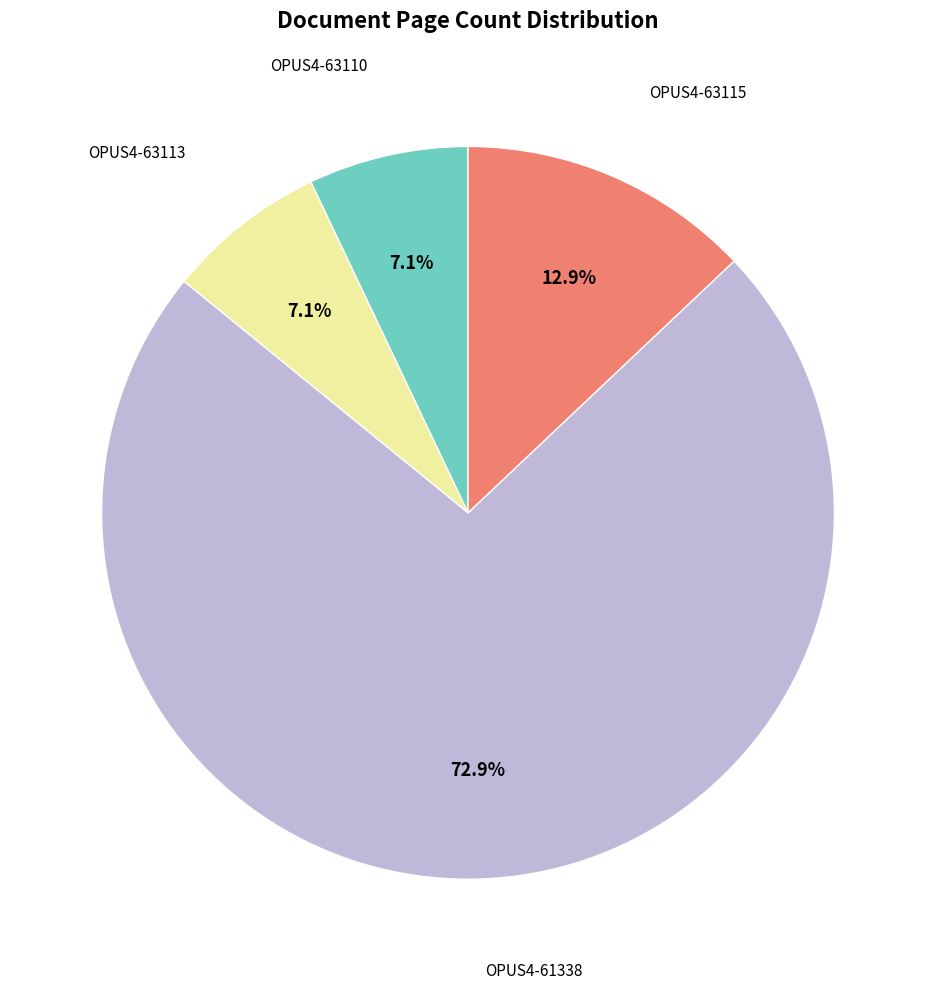

Does any single category account for the majority?

Yes